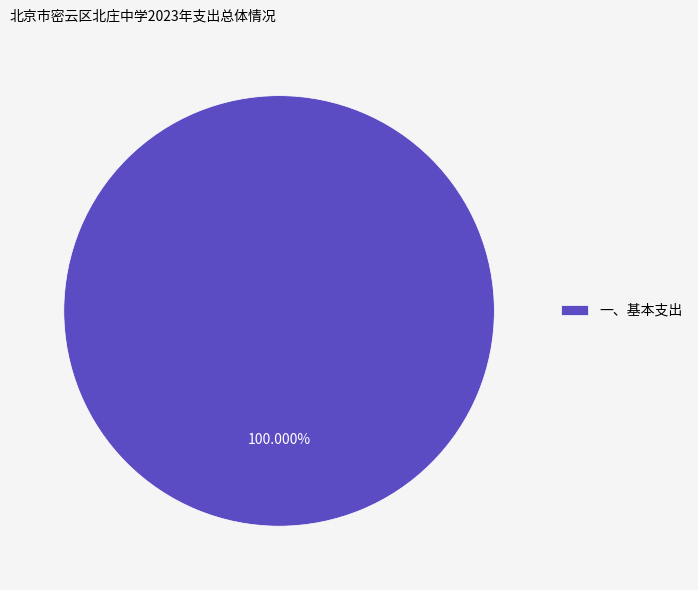

Rank the categories by value from highest to lowest.

一、基本支出